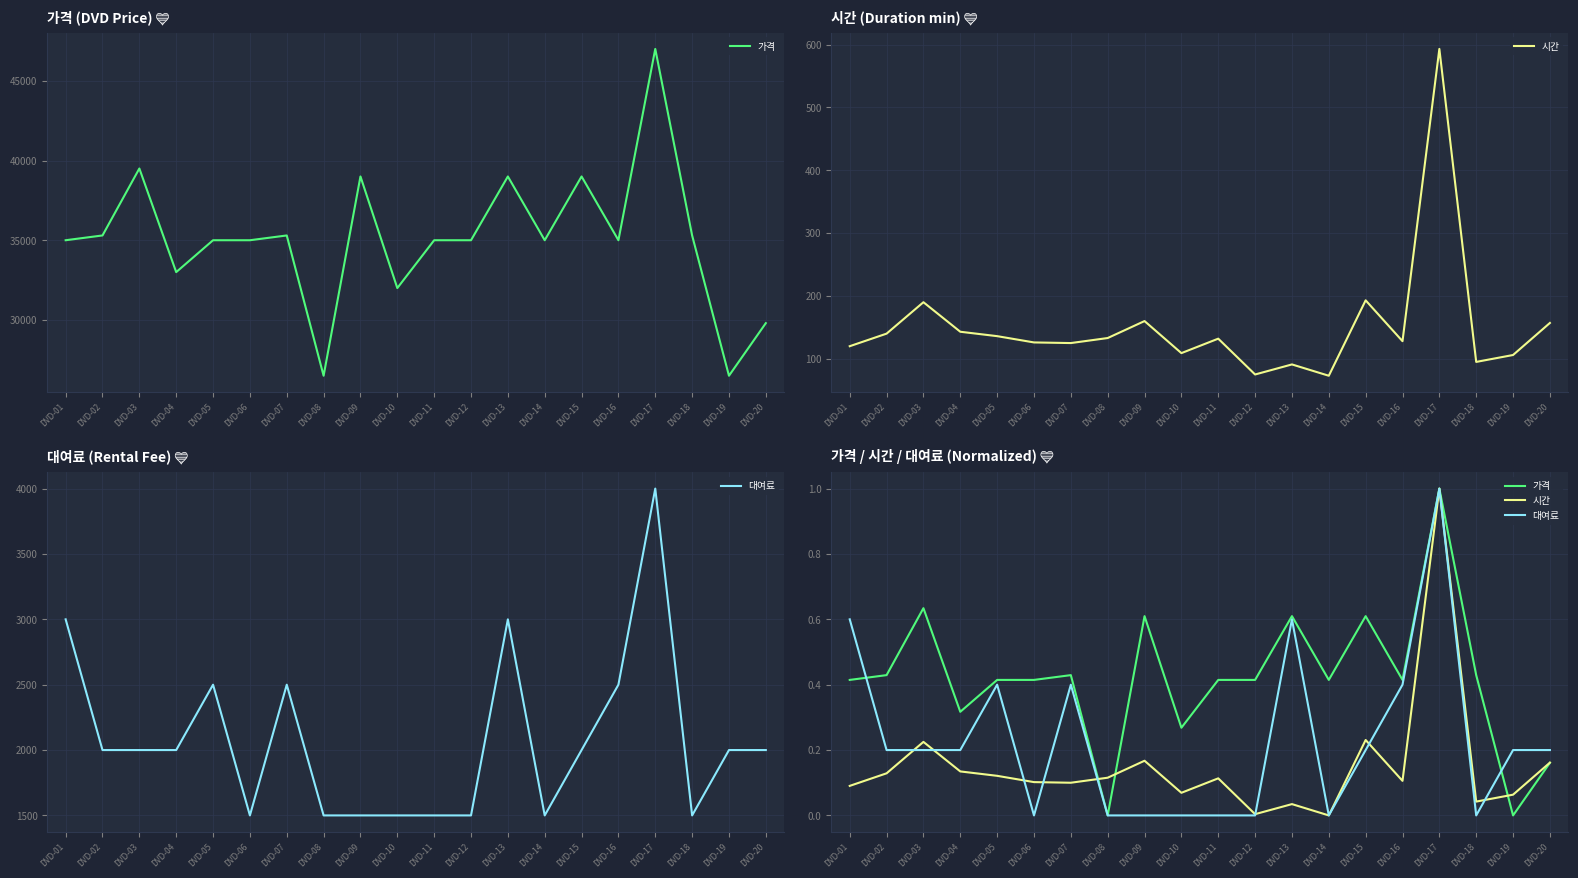

Which series has the largest total across all categories?

가격